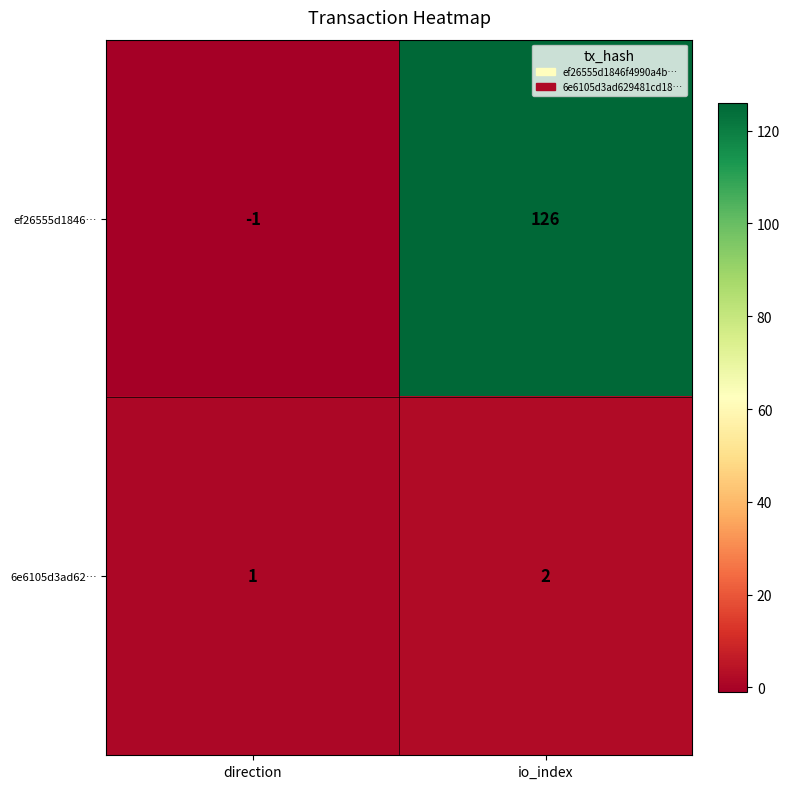

Which series has the largest range (max minus min)?

ef26555d1846…